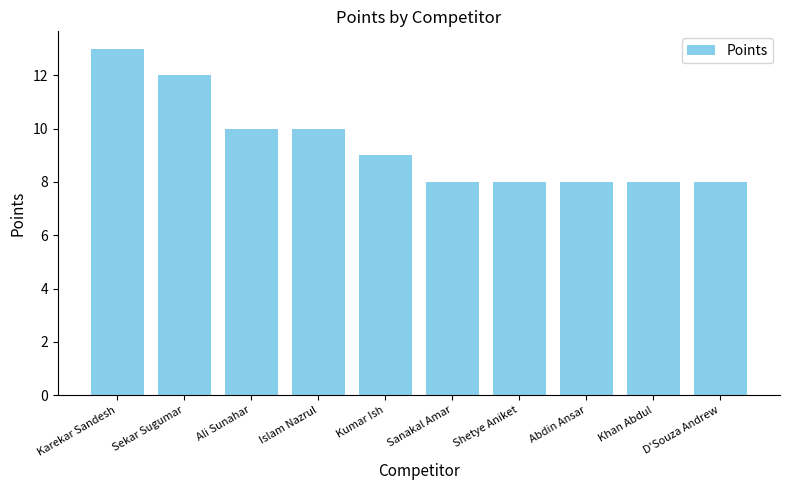

What is the minimum value shown in the chart?

8